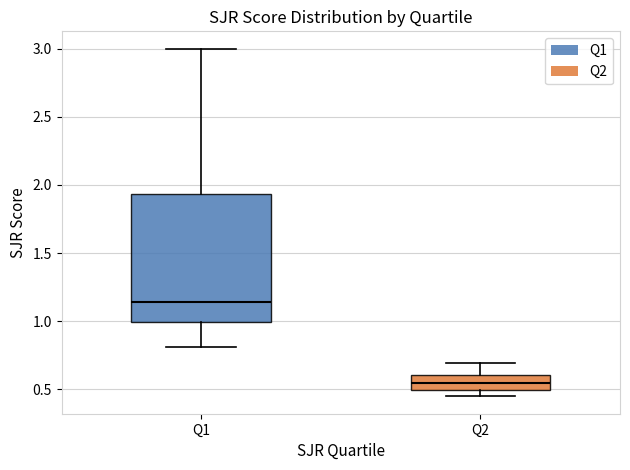

Which box is the tallest, from its lower edge to its upper edge?

Q1